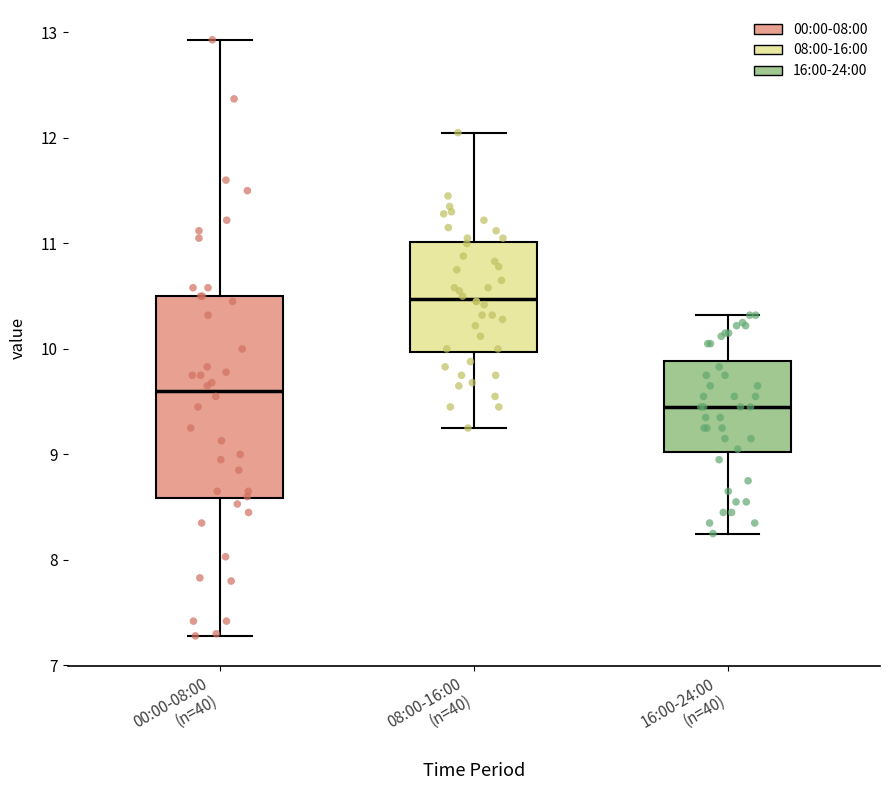

Where does the upper whisker of the box for 08:00-16:00 (n=40) end on the y-axis? The values are not printed on the chart, so give them approximately, as read against the axis.

12.1